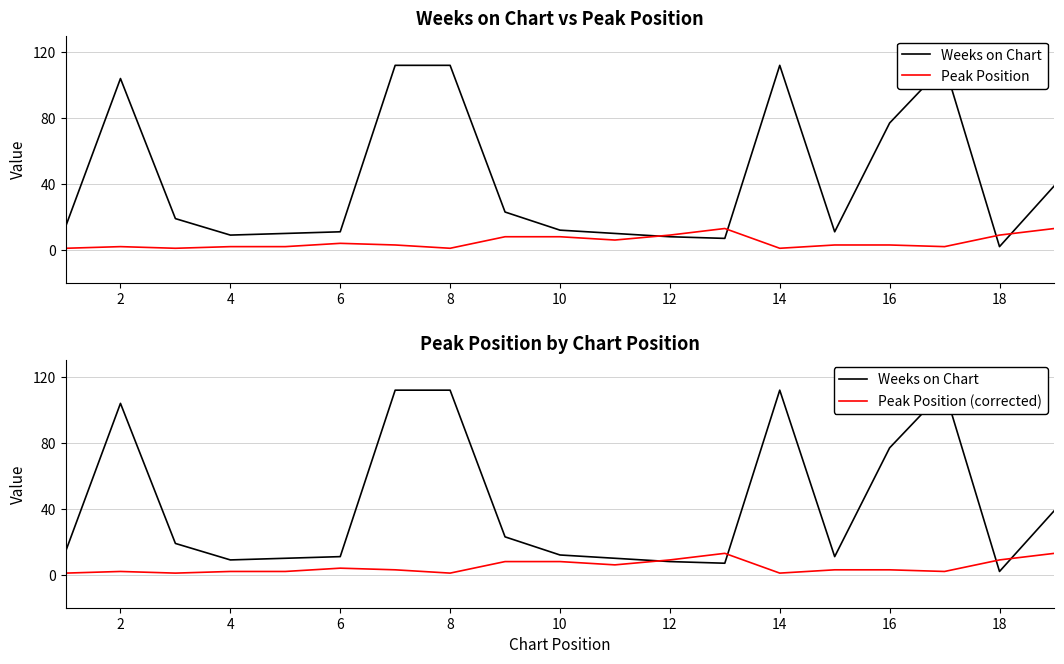

Does the chart display data point markers on the line(s)?

No